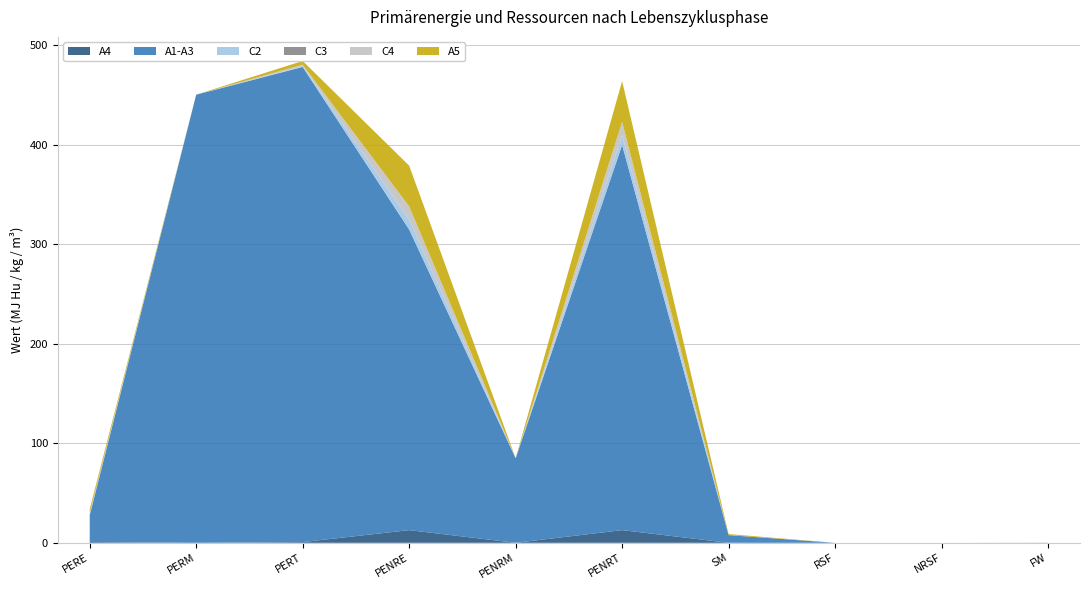

Reading left to right, what are all the values shown in this chart?

A4: 0.7	0.0	0.7	12.7	0.0	12.7	0.0	0.0	0.0	0.0
A1-A3: 27.1	450.2	477.3	302.0	84.9	386.9	7.7	0.0	0.0	0.1
C2: 0.6	0.0	0.6	9.9	0.0	9.9	0.0	0.0	0.0	0.0
C3: 0.0	0.0	0.0	0.0	0.0	0.0	0.0	0.0	0.0	0.0
C4: 1.7	0.0	1.7	13.3	0.0	13.3	0.0	0.0	0.0	0.0
A5: 3.7	0.0	3.7	40.9	0.0	40.9	1.0	0.0	0.0	0.0